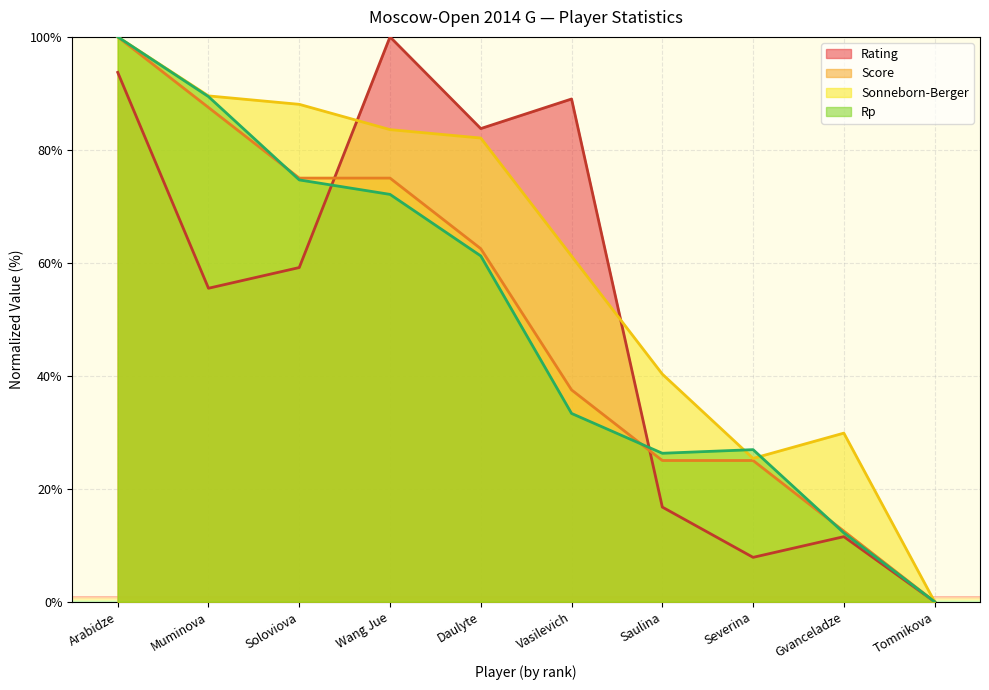

Which series has the widest spread of values?

Rating